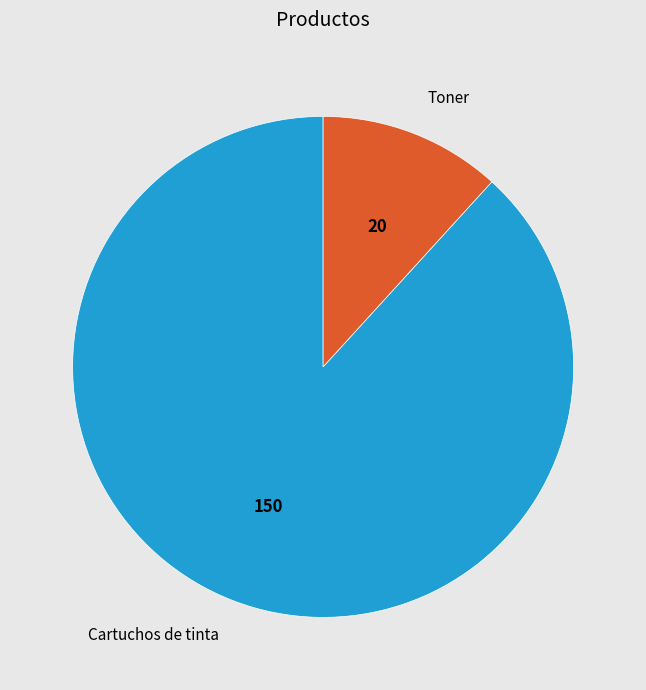

Rank the categories by value from highest to lowest.

Cartuchos de tinta, Toner